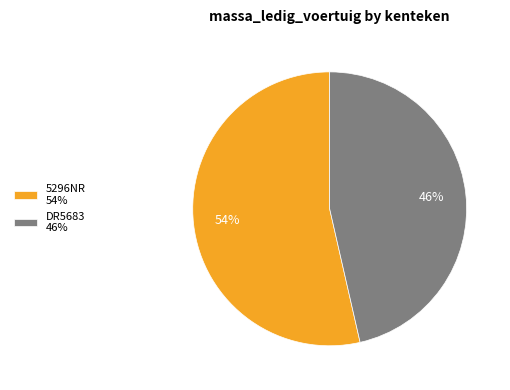

Approximately how many times larger is the value at 5296NR compared to DR5683?

1.2